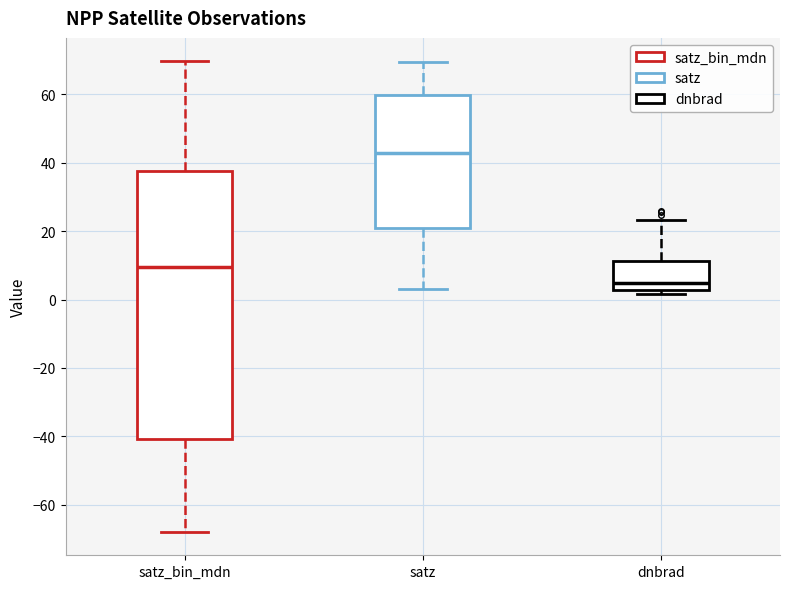

Reading left to right, read every box against the y-axis: the position of its median line, the range the box covers, and the ends of its whiskers. The values are not printed on the chart, so give them approximately, as read against the axis.

satz_bin_mdn: median 10, box -40 to 38, whiskers -68 to 70
satz: median 42, box 20 to 60, whiskers 4 to 70
dnbrad: median 4, box 2 to 12, whiskers 2 (just below the box's lower edge) to 24